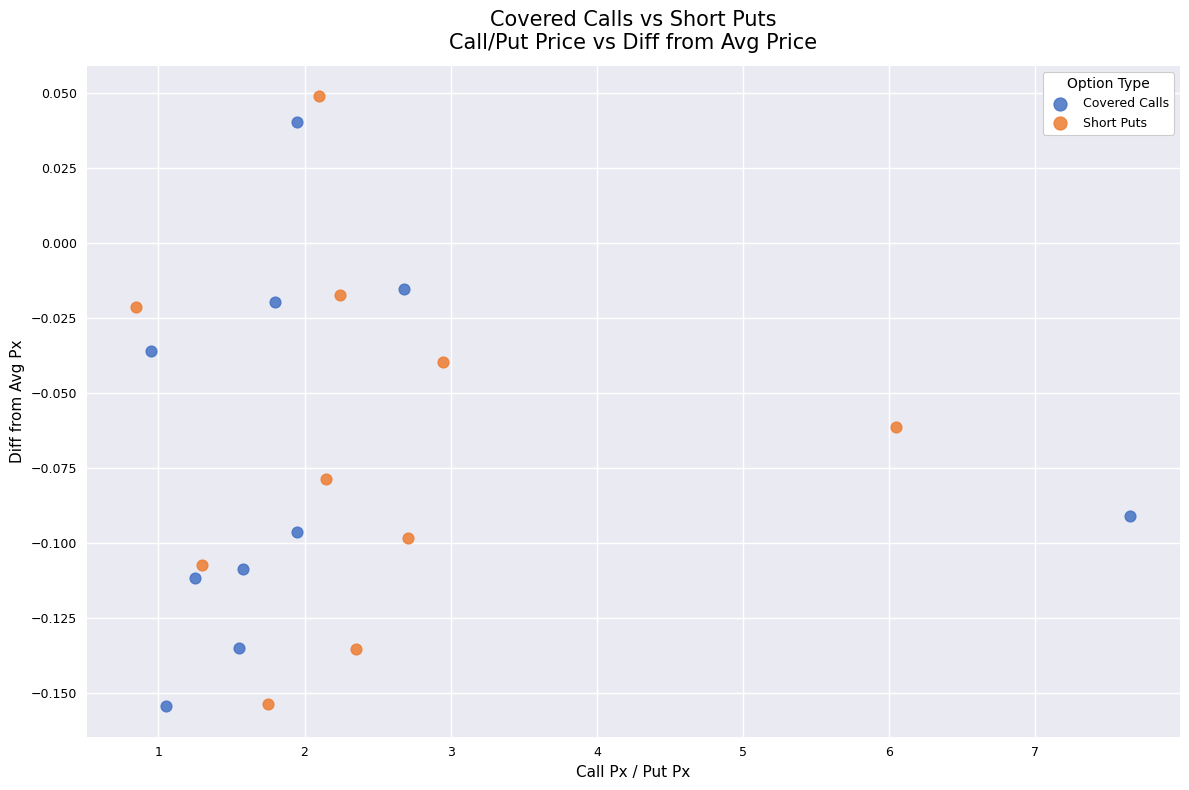

Which series has the largest Y range (max minus min)?

Short Puts